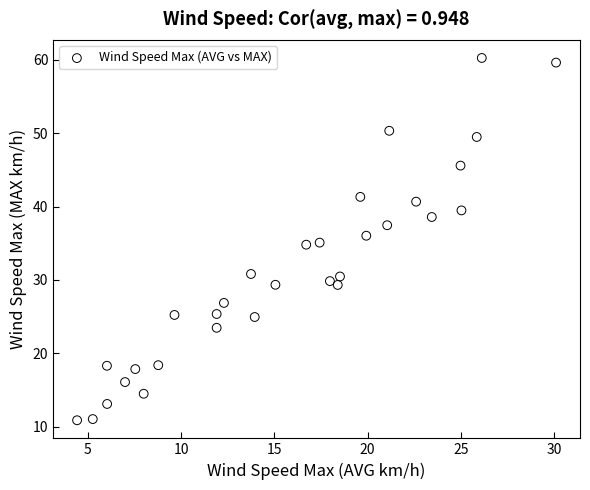

What is the range of Y values (max minus min)?

49.3